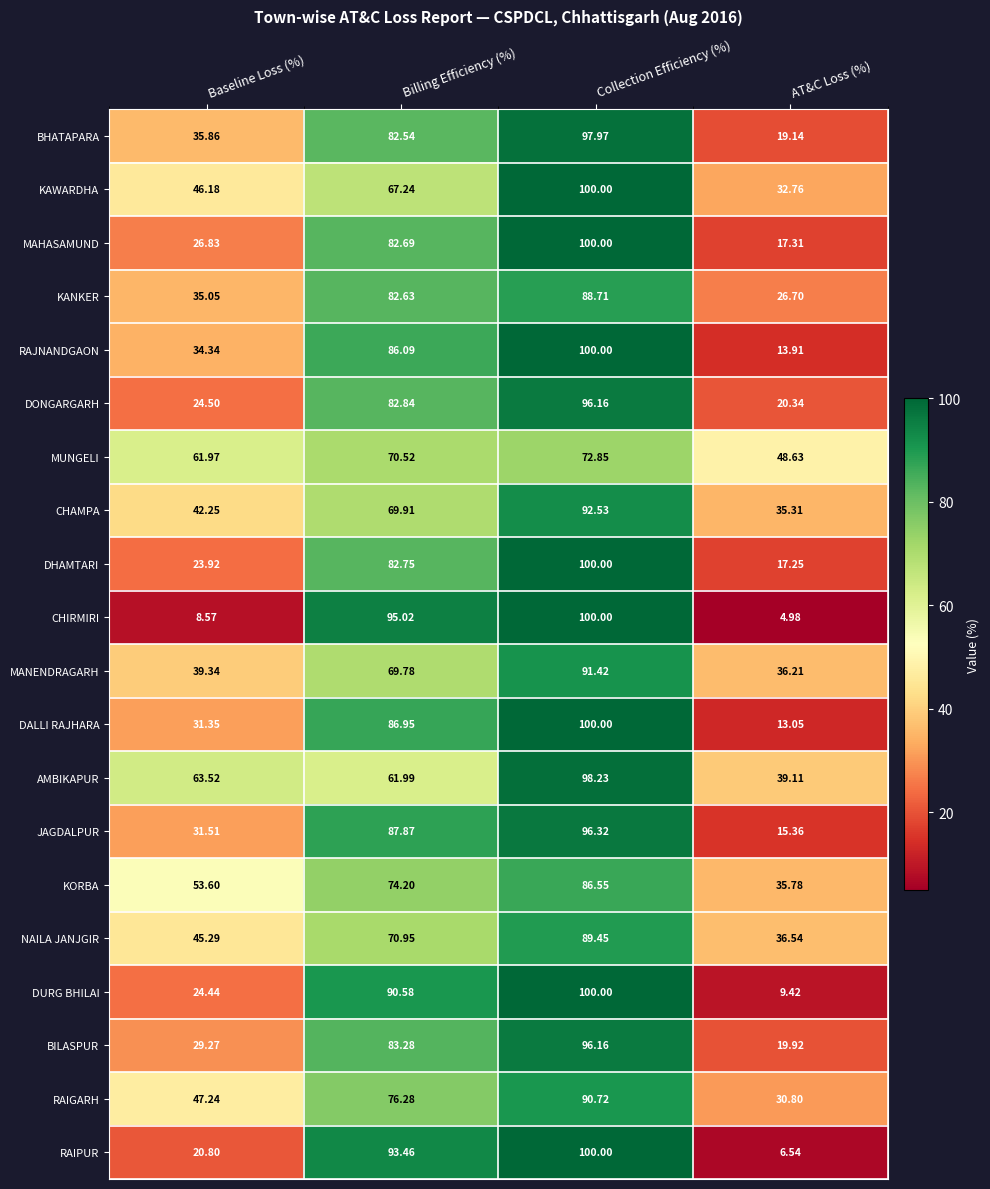

What is the total value across all series at Collection Efficiency (%)?

1897.1